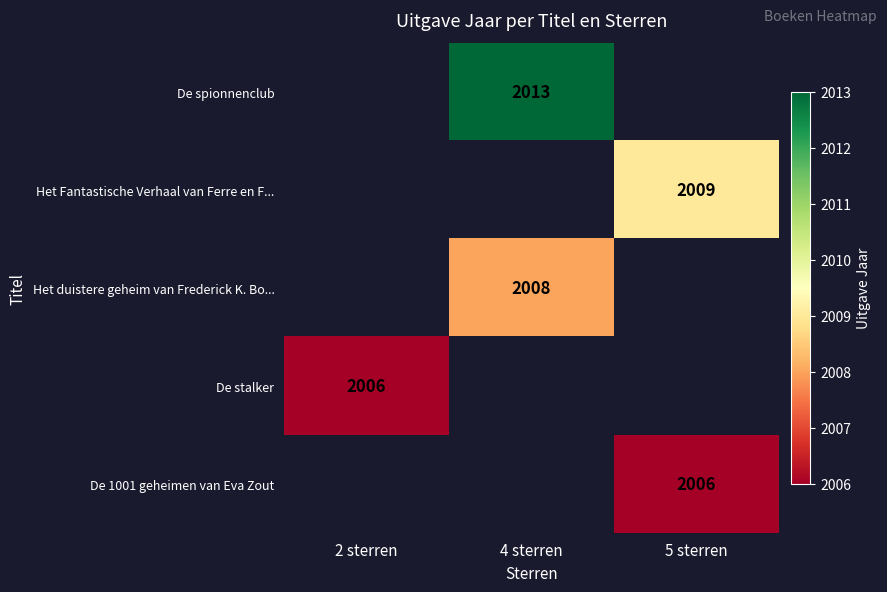

Is it true that Het duistere geheim van Frederick K. Bo... equals 3304 at 4 sterren?

False